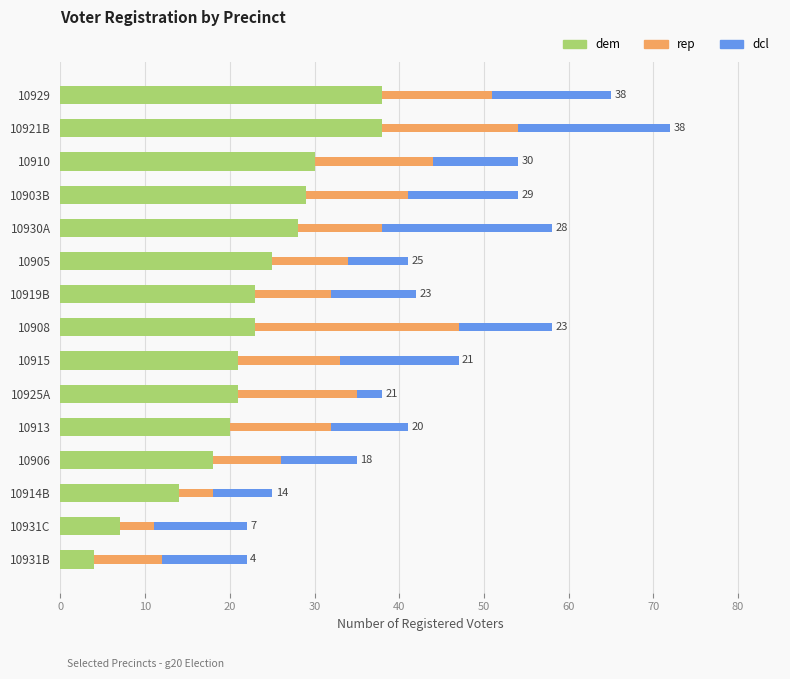

The dem series shows 7 at 10931C. True or false?

True